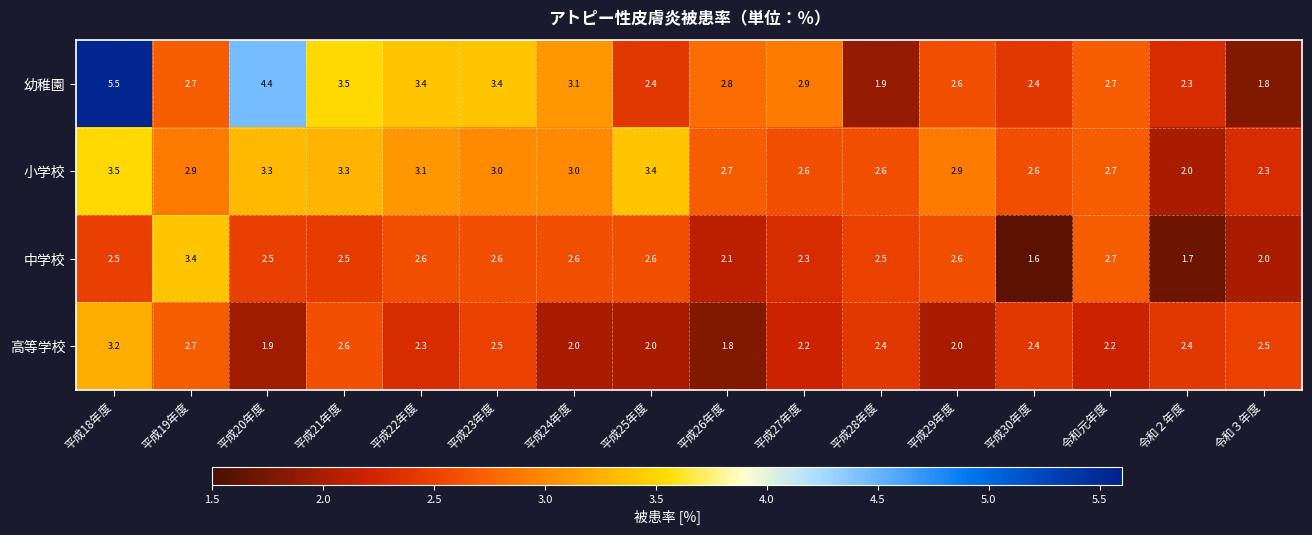

Rank the series by their average value, from highest to lowest.

幼稚園, 小学校, 中学校, 高等学校